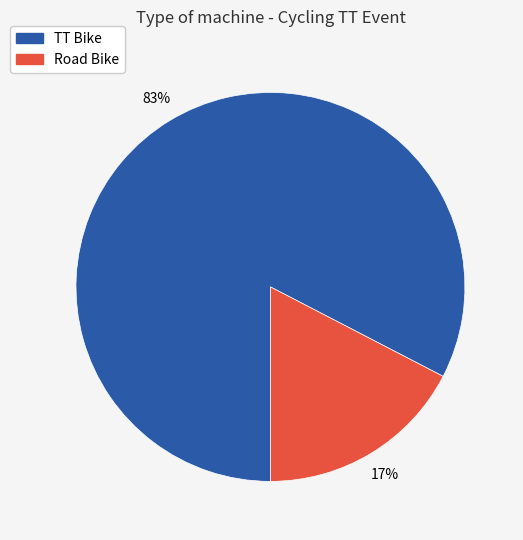

To the nearest percent, what is the combined percentage of TT Bike and Road Bike?

100%